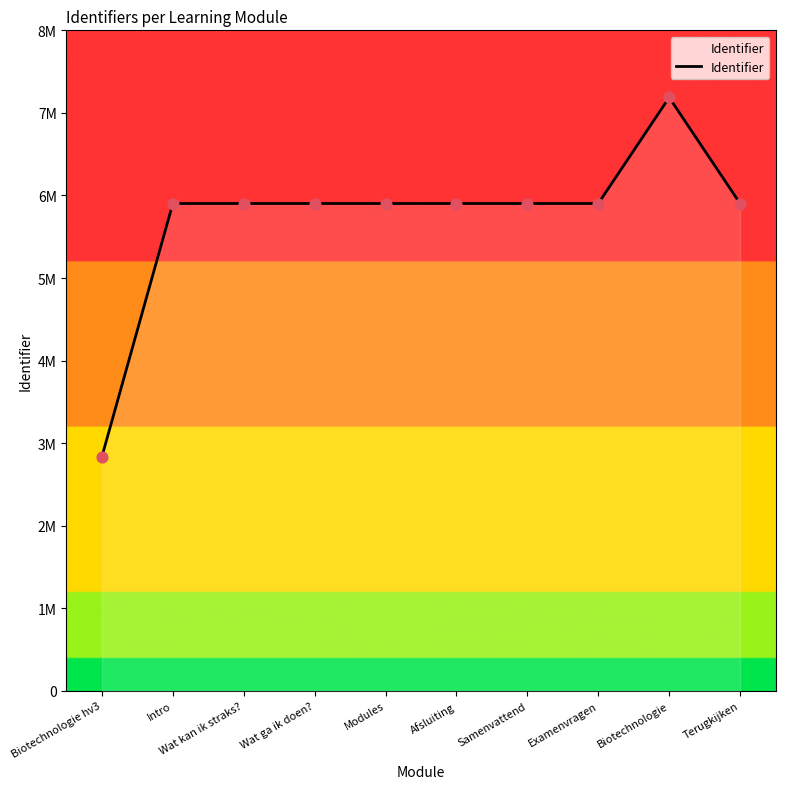

What is the ratio of the value at Examenvragen to the value at Samenvattend?

1.0